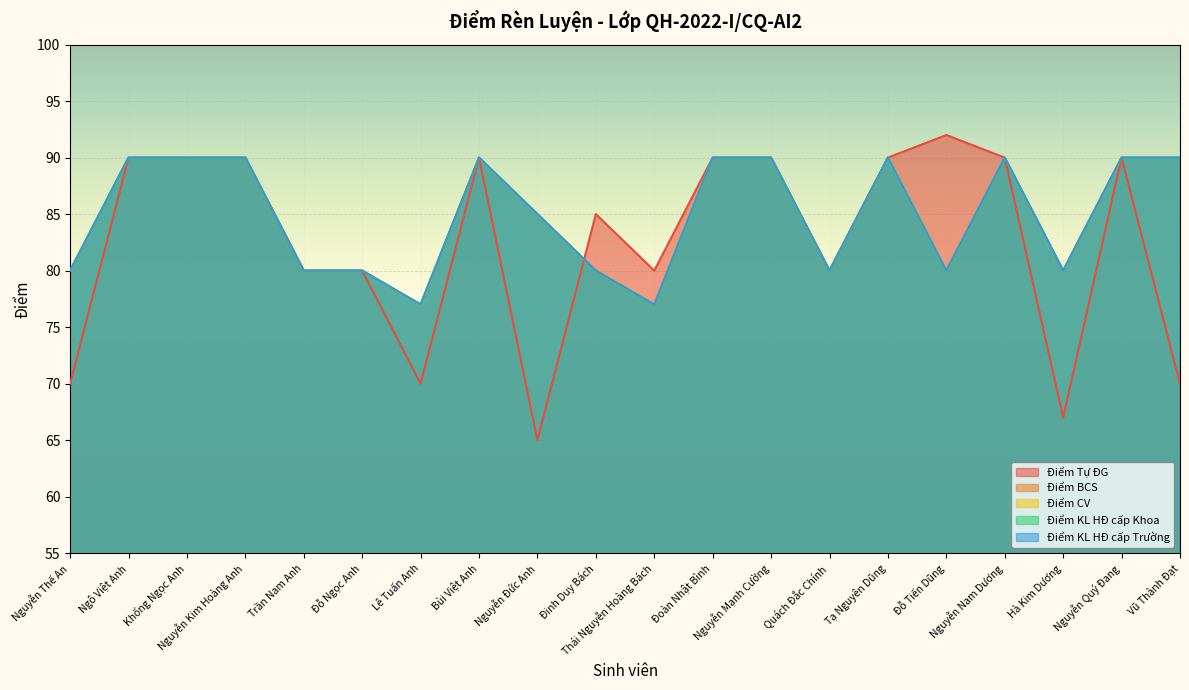

At how many categories does at least one series exceed 75?

20